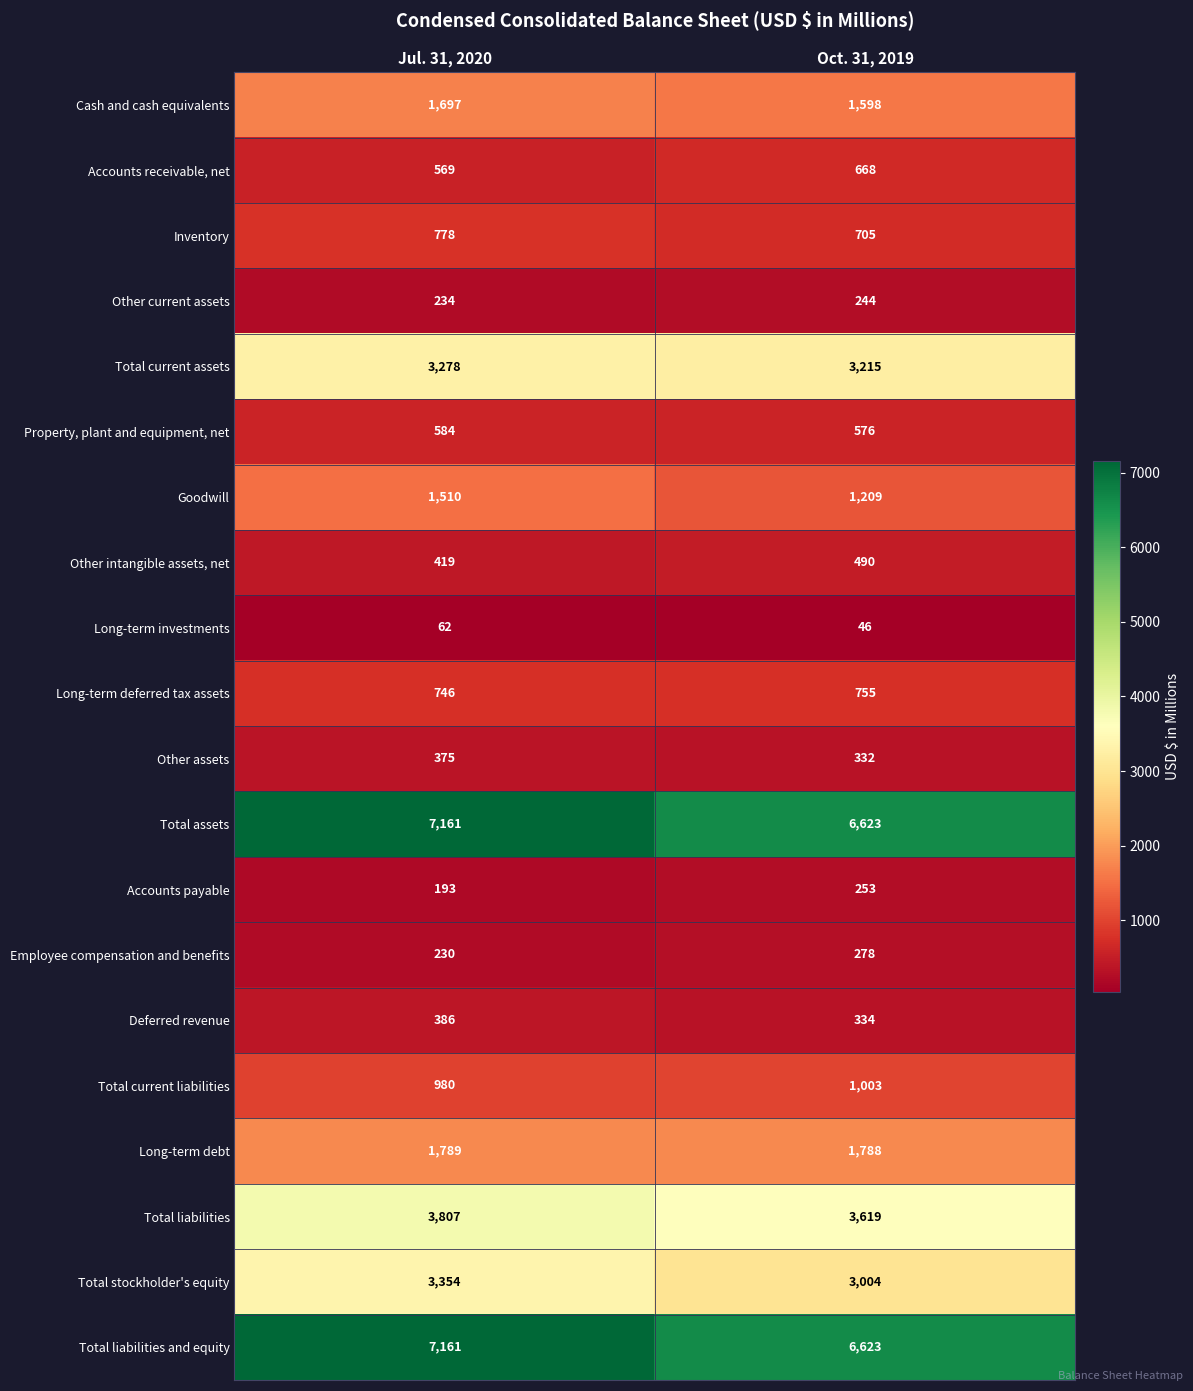

True or false: Long-term deferred tax assets has a value of 185 at Jul. 31, 2020.

False